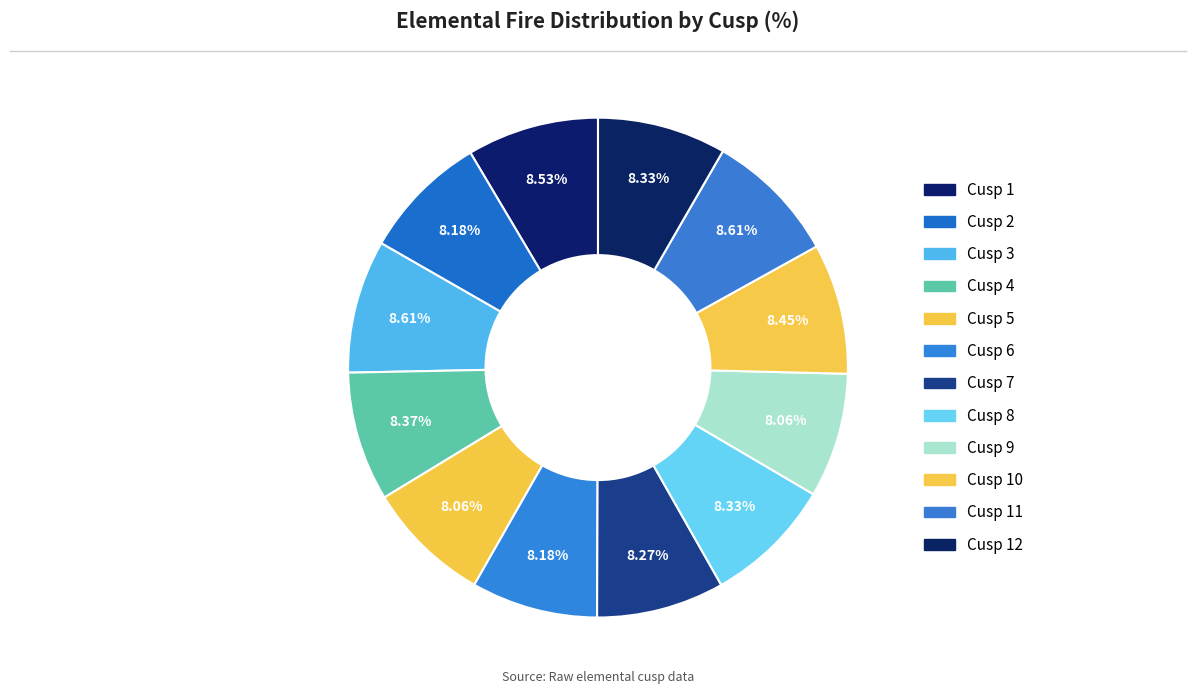

How many segments does this pie chart have?

12